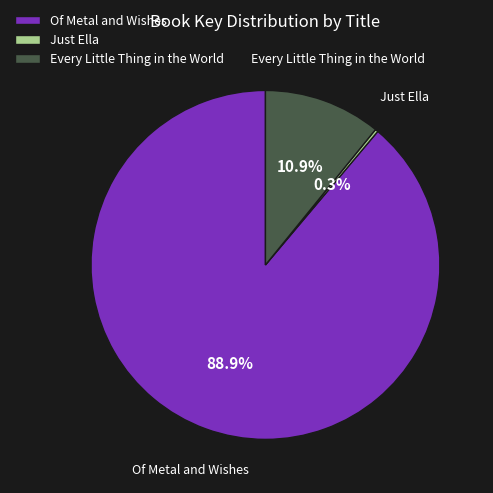

What is the total percentage of Of Metal and Wishes and Every Little Thing in the World?

99.7%